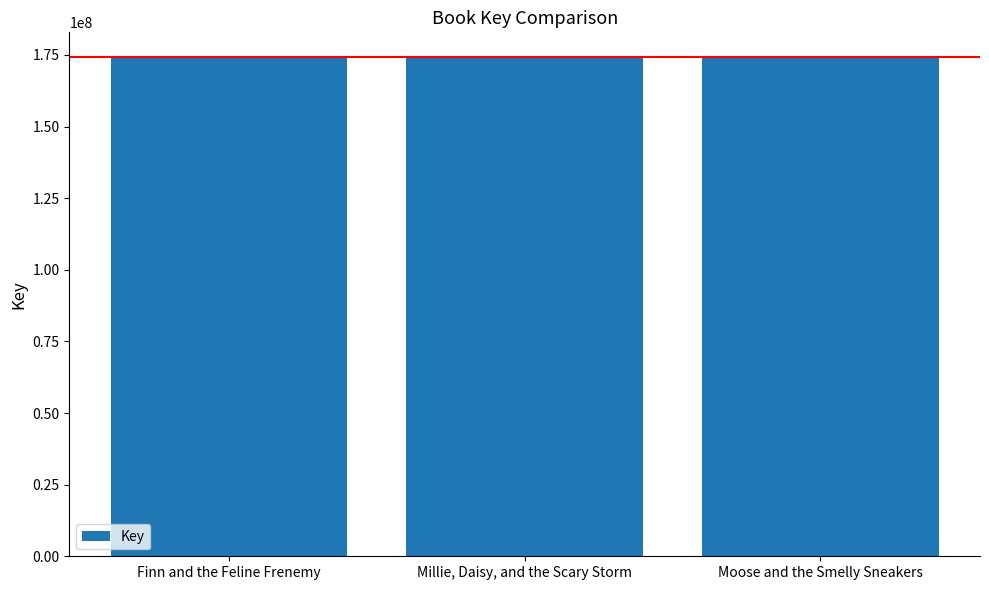

What is the difference between the maximum and minimum values?

4462